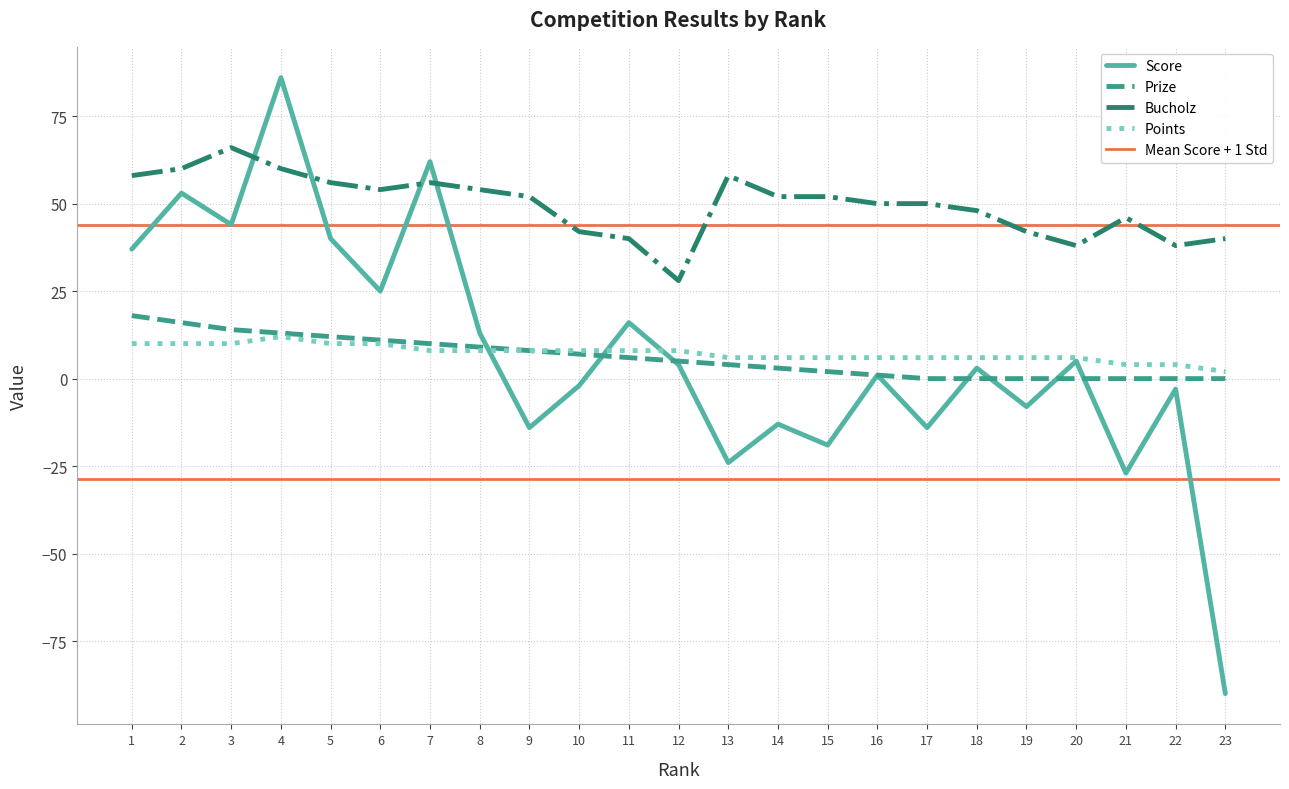

What is the value of the Points point at the 10th from the left?

8